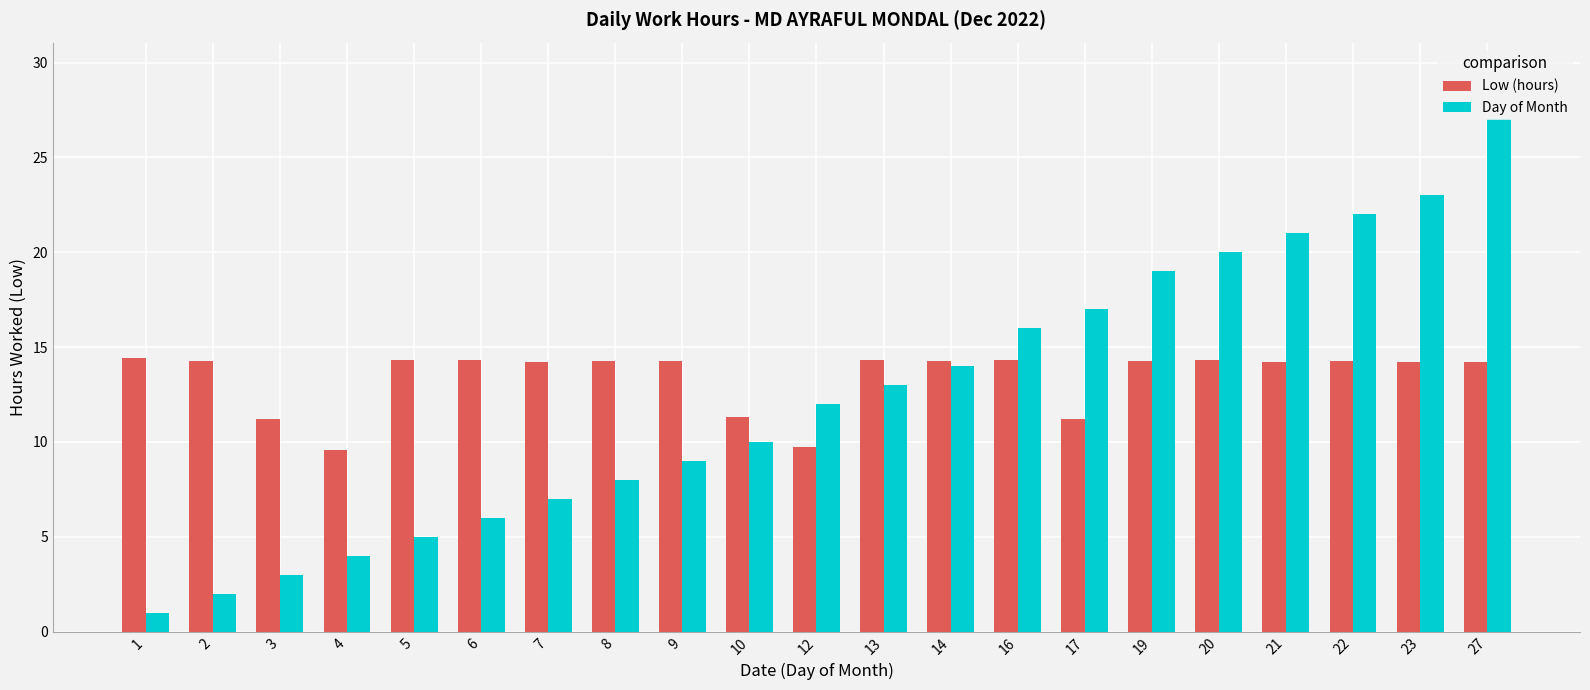

What is the difference between the maximum and minimum values in the Day of Month series?

26.0